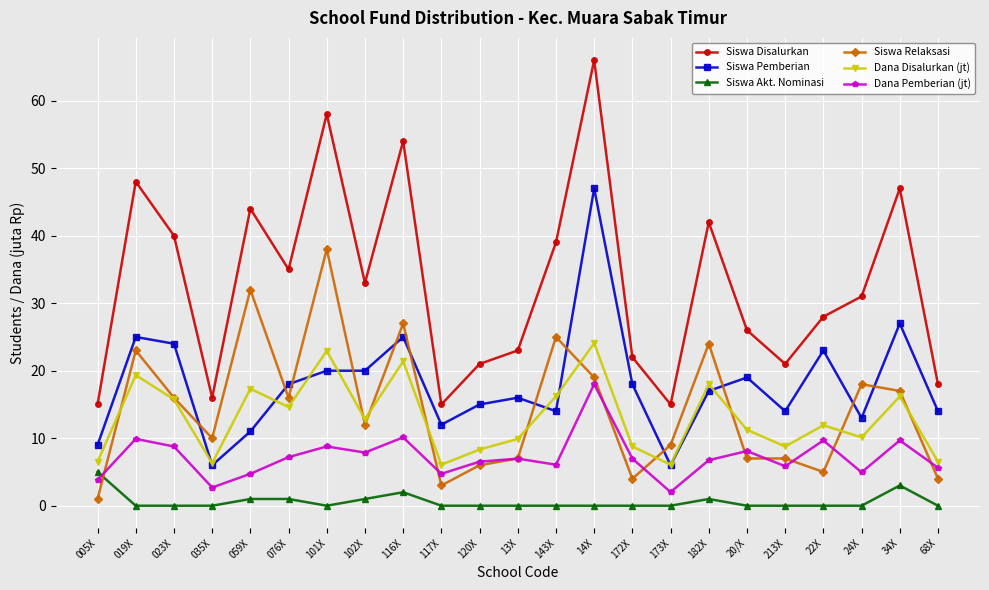

Between 213X and 34X, which series saw the biggest shift?

Siswa Disalurkan